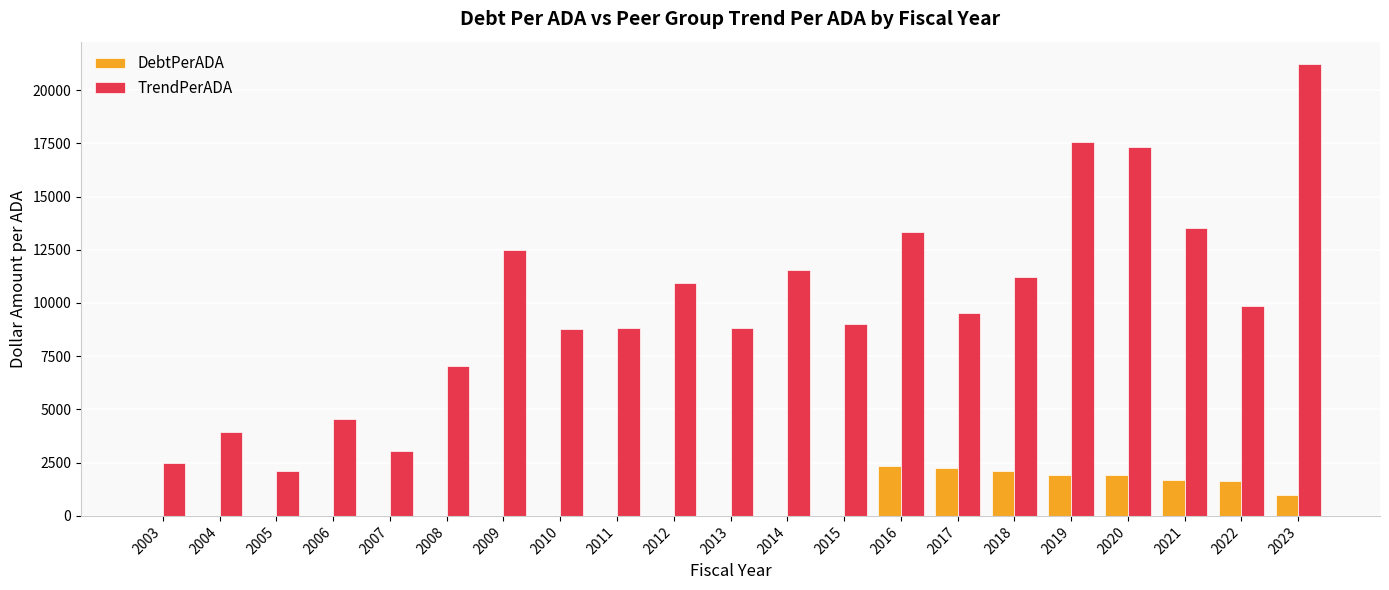

How many groups of bars are there?

21